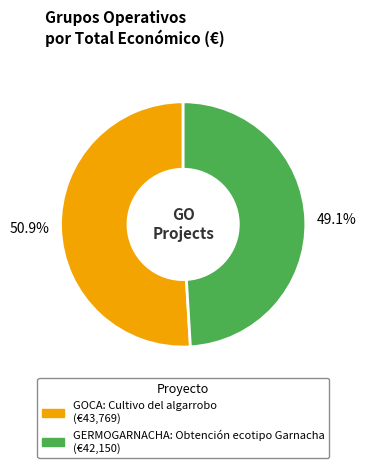

How many slices are in this pie chart?

2